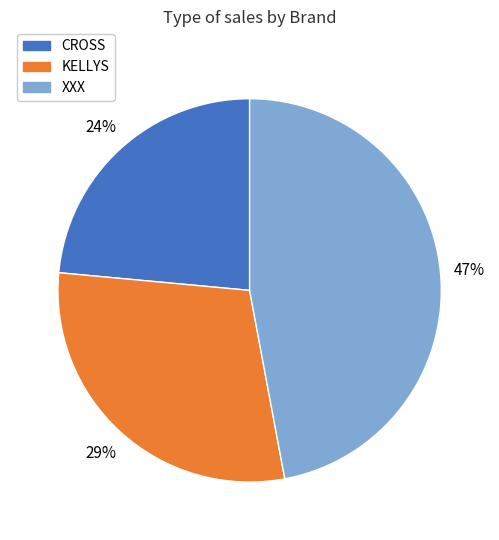

Between XXX and CROSS, which is larger?

XXX